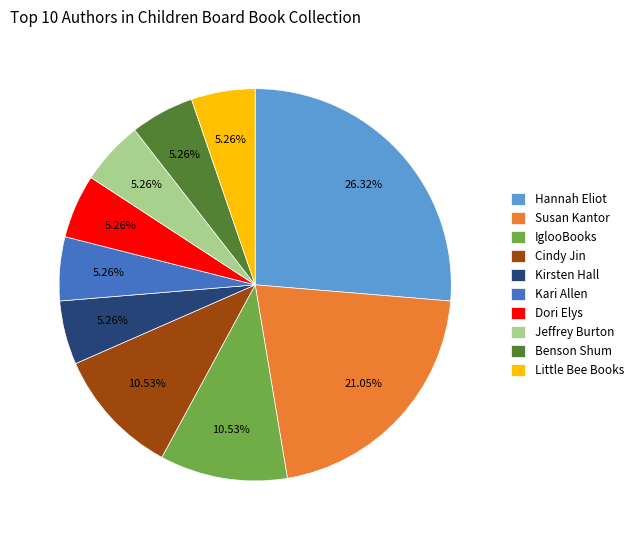

What portion of the pie excludes Benson Shum?

94.7%